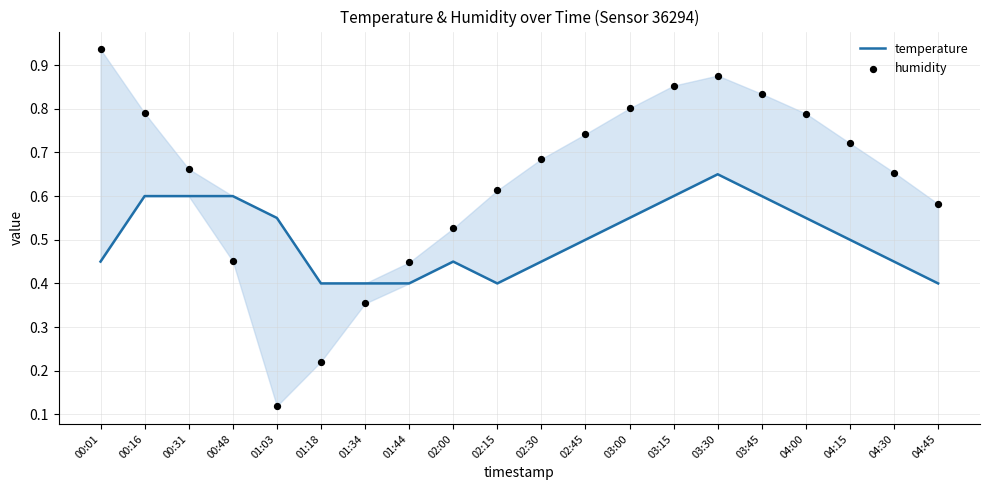

At how many categories does at least one series exceed 0?

20